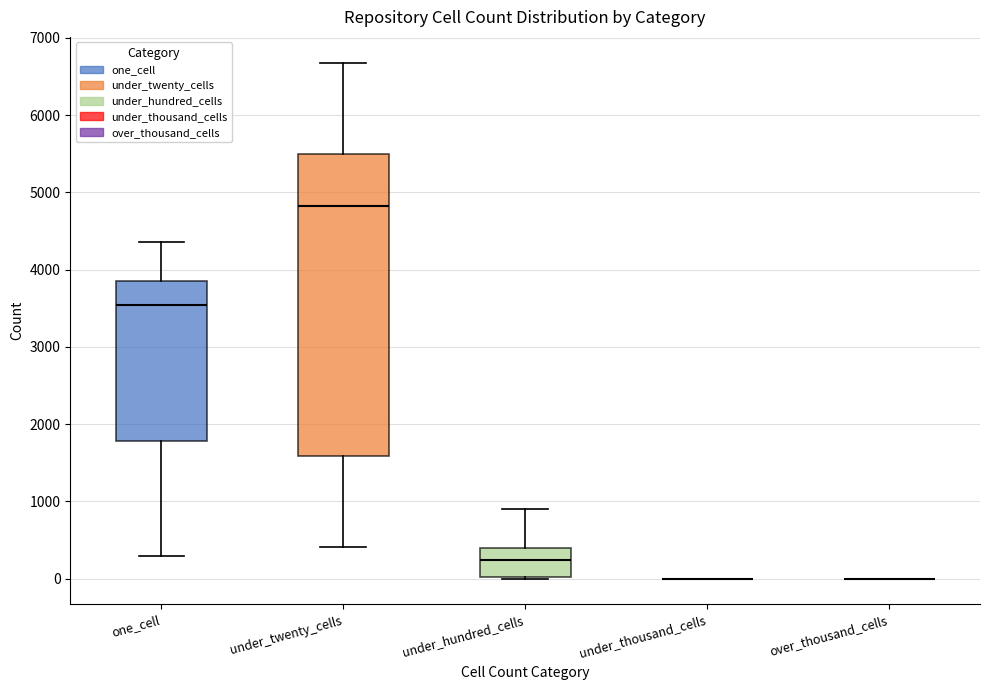

Reading left to right, transcribe this box plot: for each box, give where its median line is, the range the box spans, and where its two whiskers end, as read against the y-axis. The values are not printed on the chart, so give them approximately, as read against the axis.

one_cell: median 3500, box 1800 to 3900, whiskers 300 to 4400
under_twenty_cells: median 4800, box 1600 to 5500, whiskers 400 to 6700
under_hundred_cells: median 200, box 0 to 400, whiskers 0 to 900
under_thousand_cells: box collapsed to a line at 0, whiskers 0 to 0
over_thousand_cells: box collapsed to a line at 0, whiskers 0 to 0